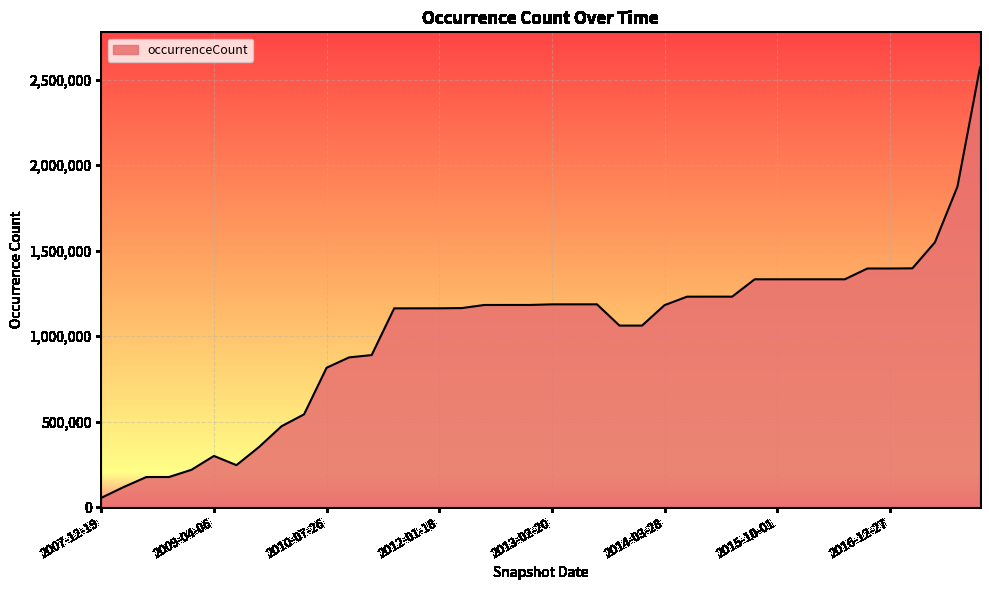

What is the difference between the maximum and minimum values?

2517979